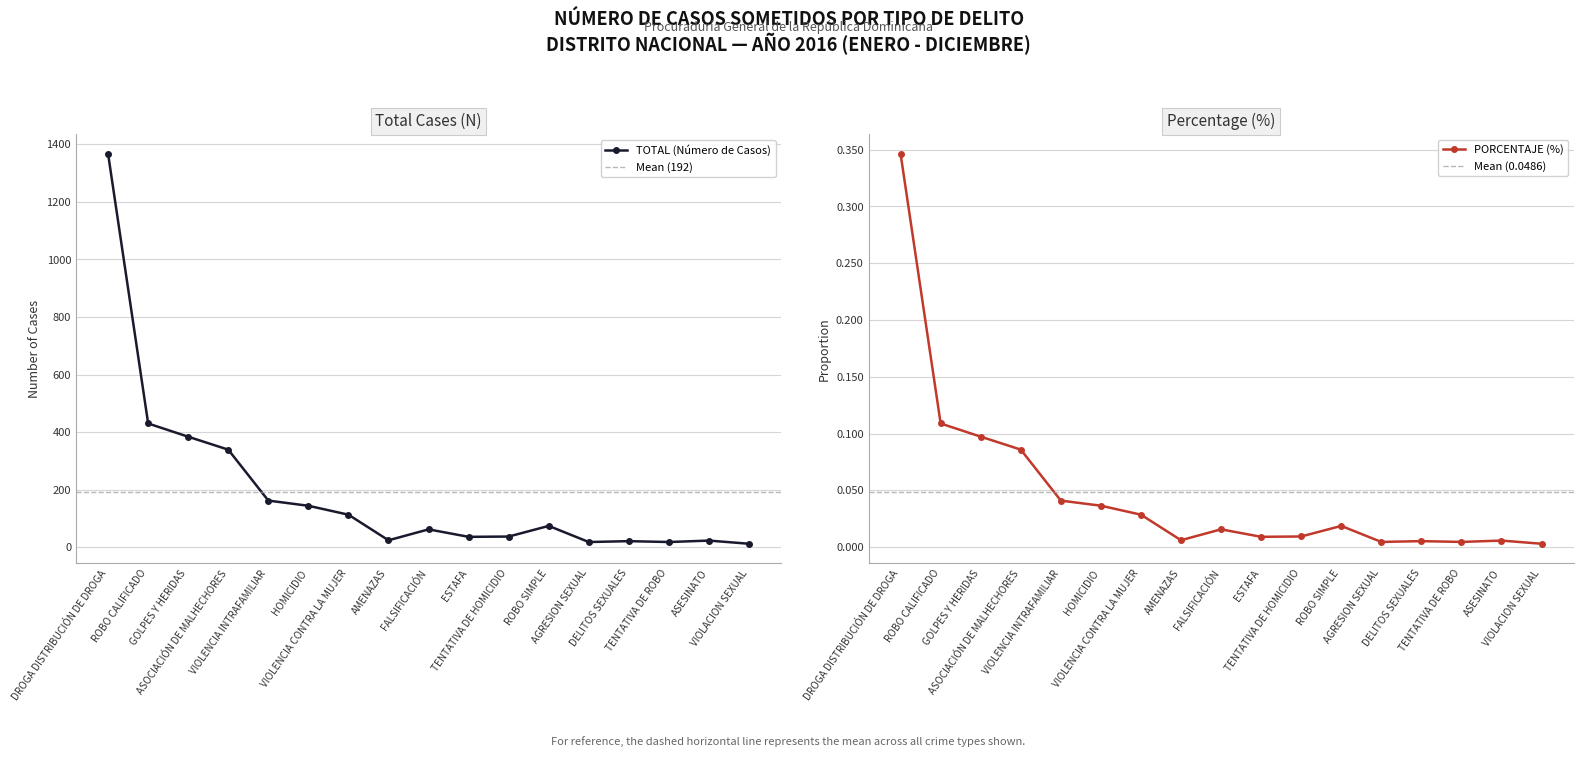

At how many categories does at least one series exceed 1262?

1